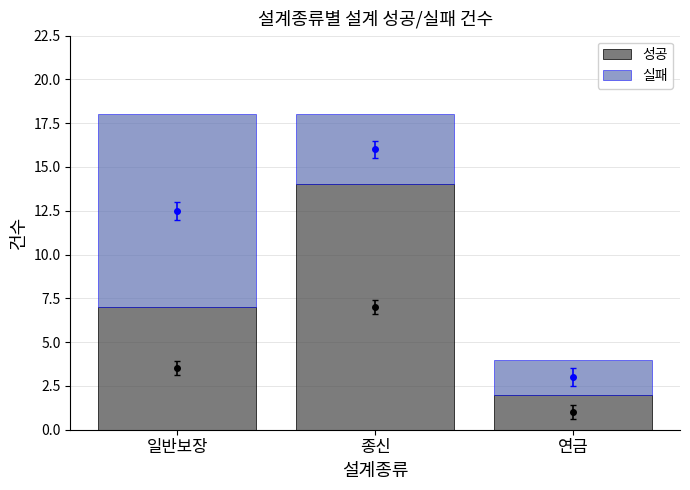

What is the difference between the maximum and second lowest values in the 성공 series?

7